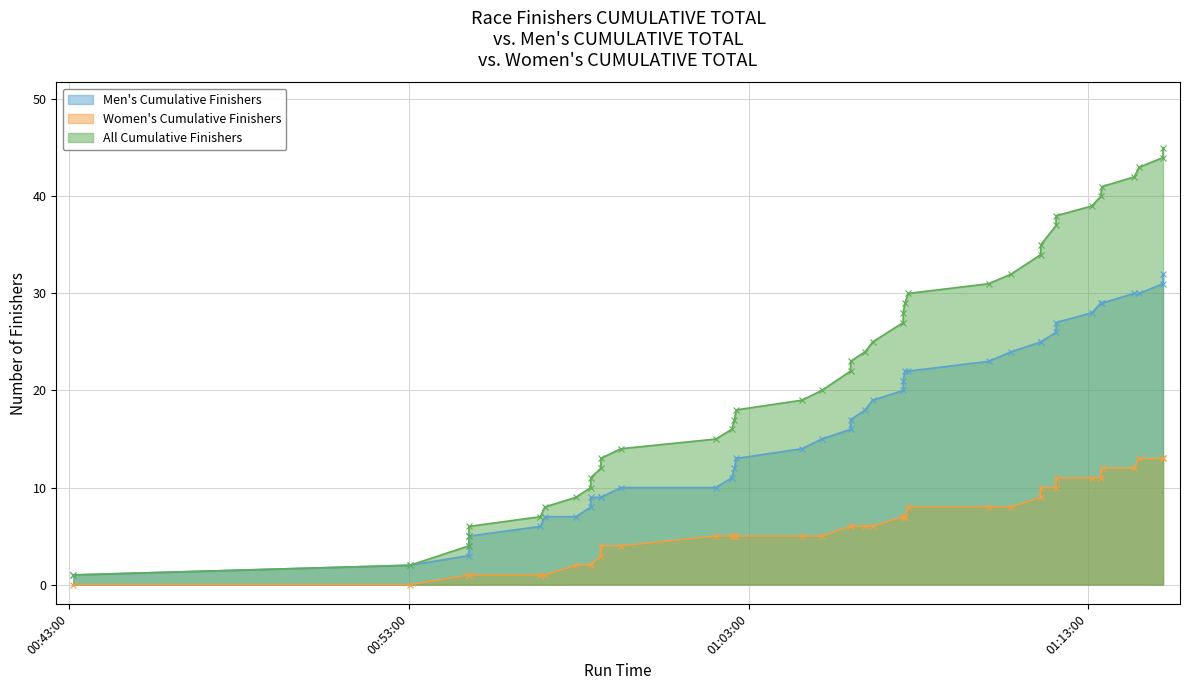

True or false: Women's Cumulative Finishers and Men's Cumulative Finishers intersect in this chart.

False